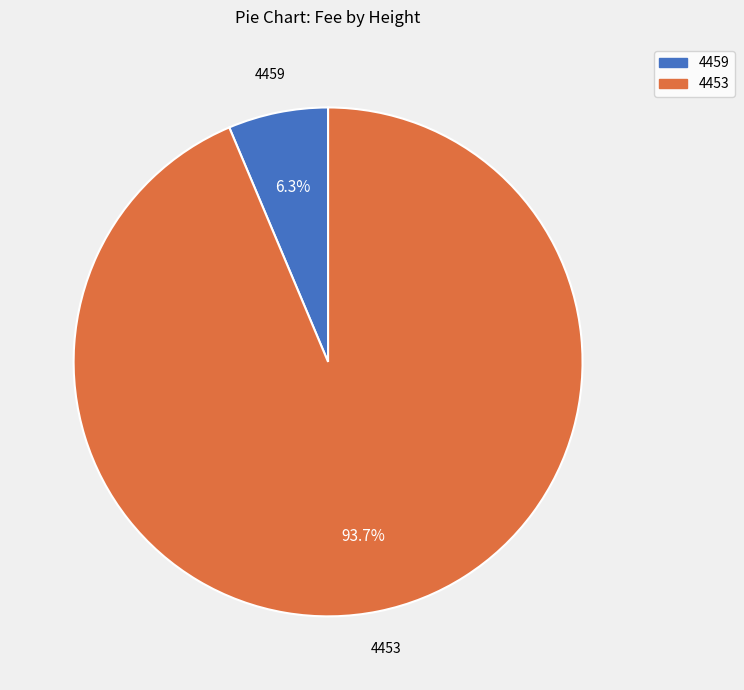

The 4459 slice represents 6% of the pie. True or false?

True